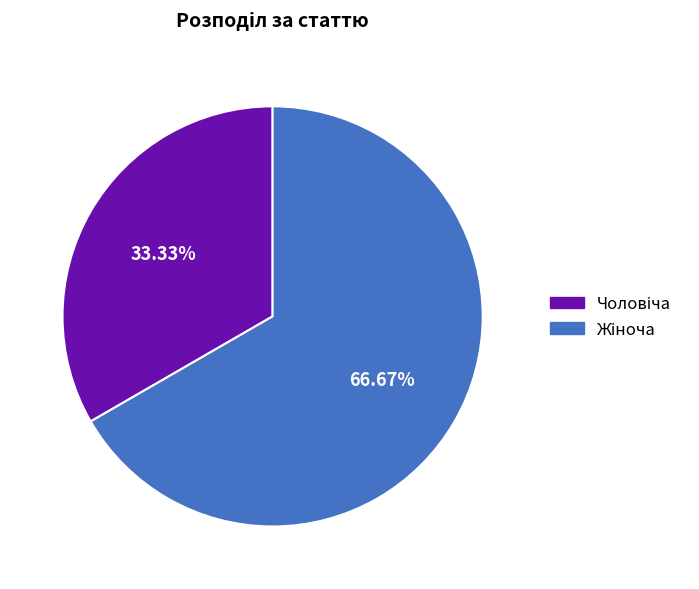

Does any single category account for the majority?

Yes